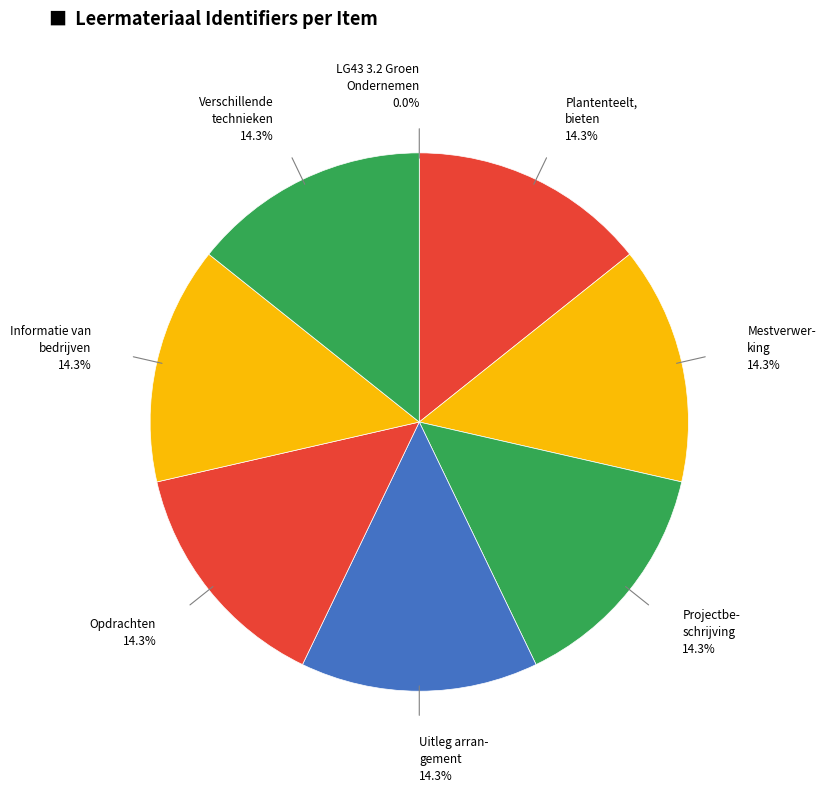

Rank the categories by value from lowest to highest.

LG43 3.2 Groen Ondernemen 2020-2021, Plantenteelt, bieten, Mestverwerking, Projectbeschrijving thema Mestverwerking, Uitleg arrangement mestverwerking, Opdrachten, Informatie van bedrijven en instellingen, Verschillende technieken van mestverwerking